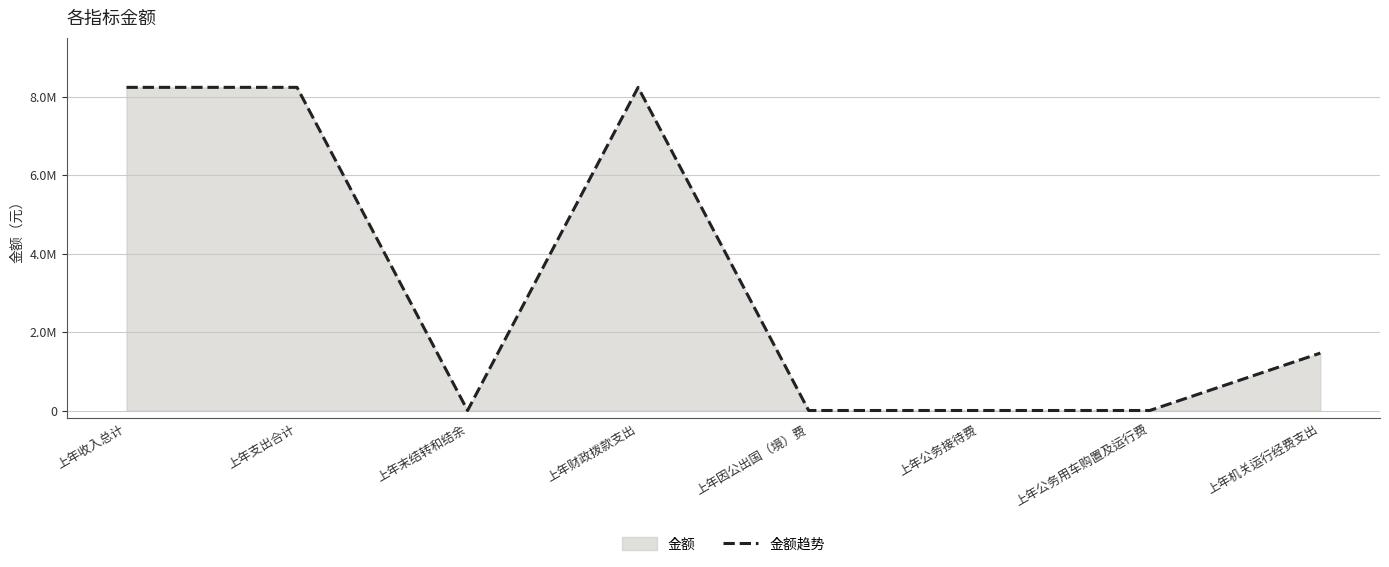

Reading left to right, transcribe all the data shown in this chart.

8233812.8	8233812.8	0.0	8233812.8	0.0	0.0	0.0	1462605.4